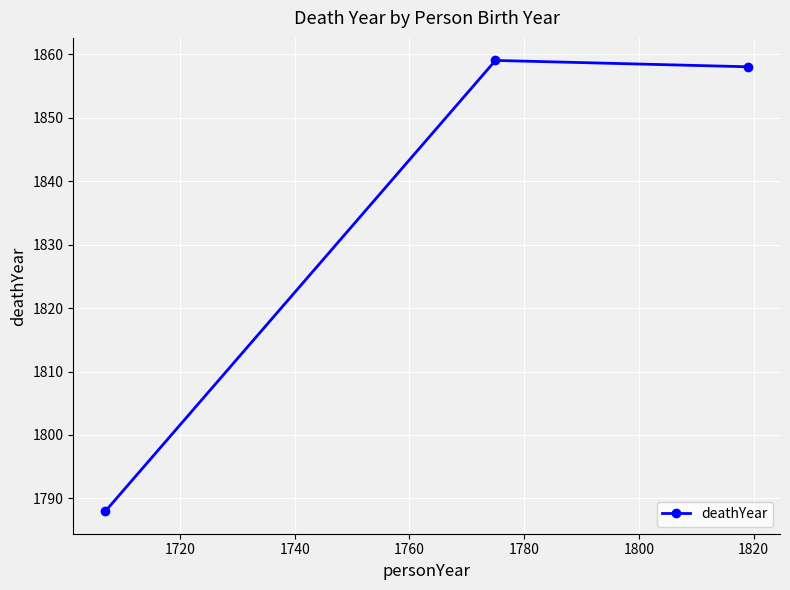

What is the maximum value shown in the chart?

1859